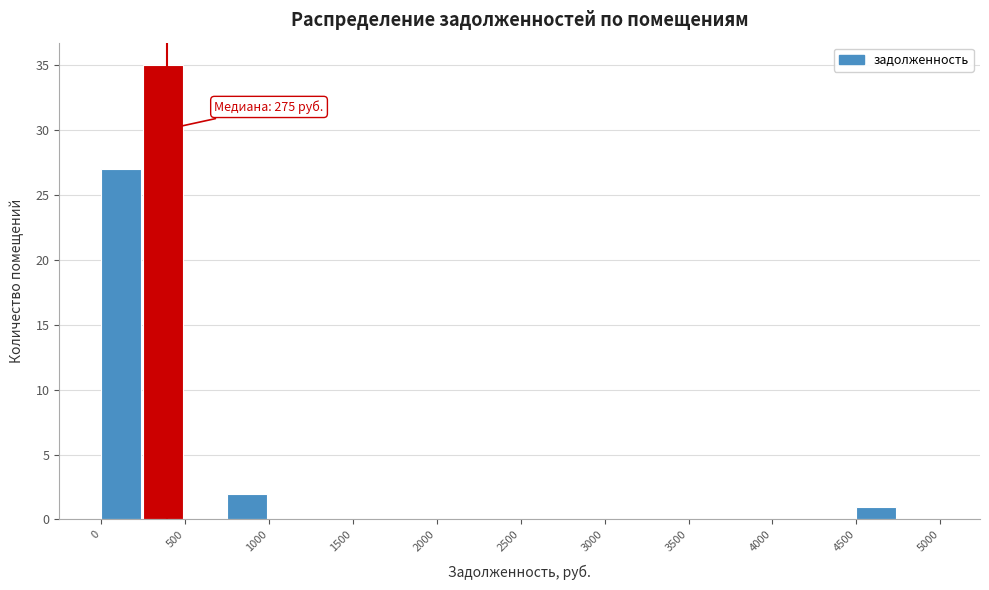

Over which range of the x-axis is the bar tallest?

250 to 500